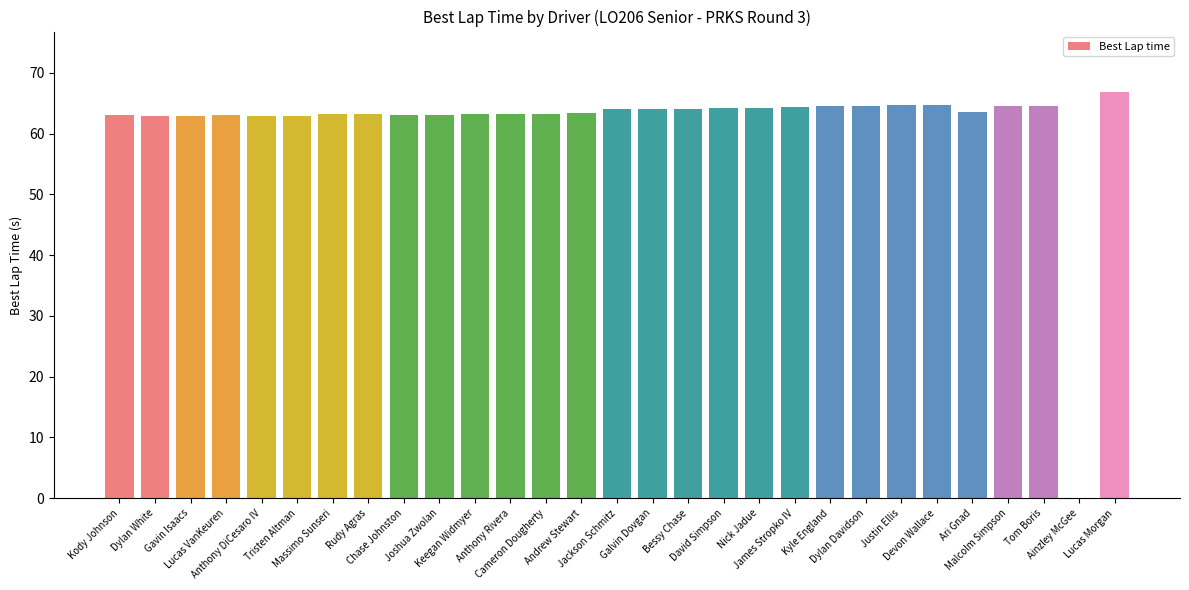

What is the maximum value shown in the chart?

66.8